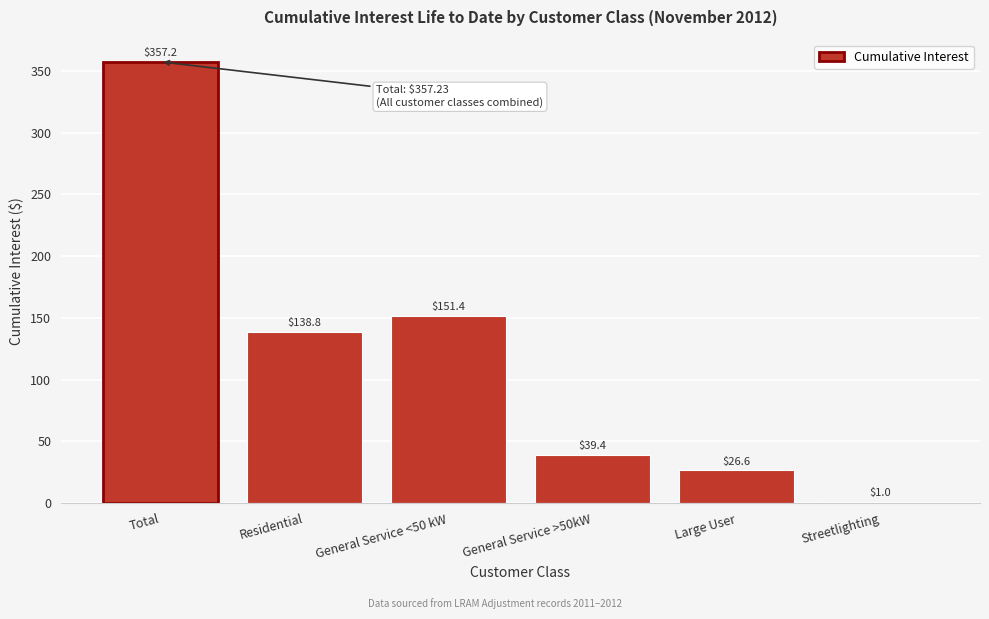

Reading left to right, extract all data points from this chart.

Total=357.2	Residential=138.8	General Service <50 kW=151.4	General Service >50kW=39.4	Large User=26.6	Streetlighting=1.0